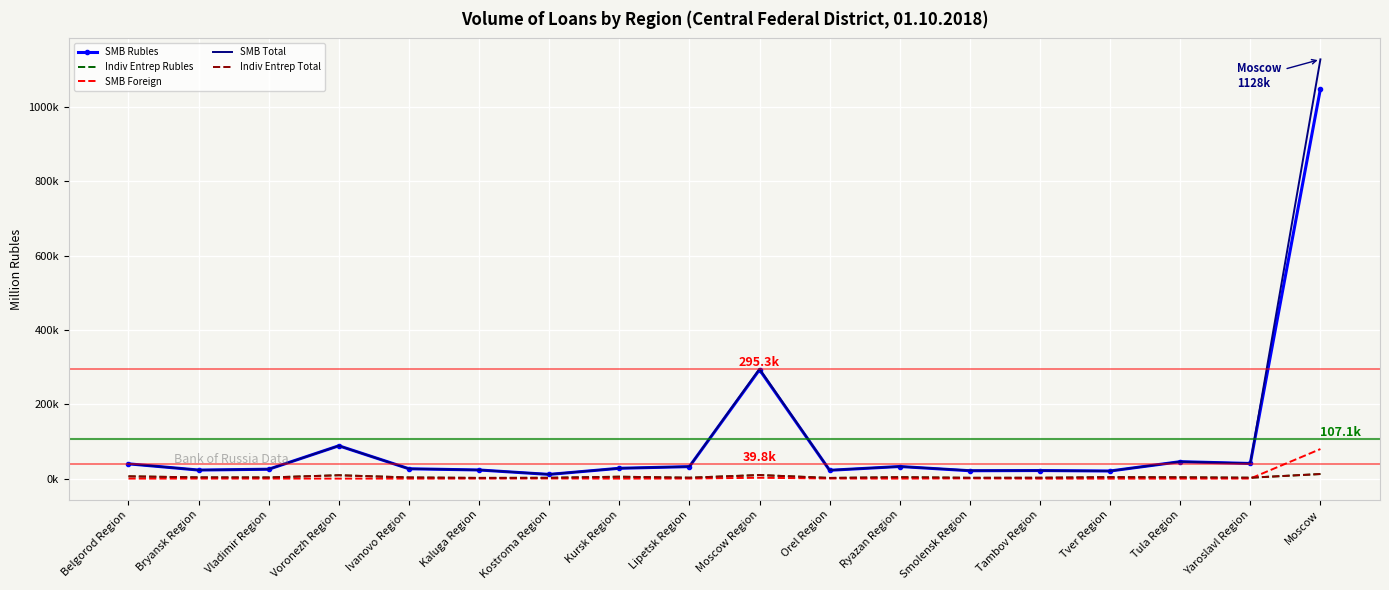

Reading left to right, extract all data points from this chart.

SMB Rubles: Belgorod Region=39760	Bryansk Region=23011	Vladimir Region=25230	Voronezh Region=88345	Ivanovo Region=26476	Kaluga Region=23198	Kostroma Region=11277	Kursk Region=27770	Lipetsk Region=32247	Moscow Region=292974	Orel Region=22368	Ryazan Region=32563	Smolensk Region=21177	Tambov Region=21710	Tver Region=20467	Tula Region=45587	Yaroslavl Region=40701	Moscow=1048679
Indiv Entrep Rubles: Belgorod Region=6164	Bryansk Region=3291	Vladimir Region=3092	Voronezh Region=9049	Ivanovo Region=3071	Kaluga Region=1893	Kostroma Region=2199	Kursk Region=5095	Lipetsk Region=2439	Moscow Region=9561	Orel Region=1803	Ryazan Region=3869	Smolensk Region=2173	Tambov Region=2309	Tver Region=3893	Tula Region=3554	Yaroslavl Region=2406	Moscow=12279
SMB Foreign: Belgorod Region=17	Bryansk Region=94	Vladimir Region=78	Voronezh Region=0	Ivanovo Region=0	Kaluga Region=122	Kostroma Region=352	Kursk Region=0	Lipetsk Region=190	Moscow Region=2277	Orel Region=243	Ryazan Region=0	Smolensk Region=593	Tambov Region=0	Tver Region=0	Tula Region=0	Yaroslavl Region=142	Moscow=79525
SMB Total: Belgorod Region=39777	Bryansk Region=23105	Vladimir Region=25308	Voronezh Region=88345	Ivanovo Region=26476	Kaluga Region=23319	Kostroma Region=11629	Kursk Region=27770	Lipetsk Region=32437	Moscow Region=295251	Orel Region=22611	Ryazan Region=32563	Smolensk Region=21769	Tambov Region=21710	Tver Region=20467	Tula Region=45587	Yaroslavl Region=40843	Moscow=1128204
Indiv Entrep Total: Belgorod Region=6164	Bryansk Region=3291	Vladimir Region=3092	Voronezh Region=9049	Ivanovo Region=3071	Kaluga Region=1893	Kostroma Region=2199	Kursk Region=5095	Lipetsk Region=2439	Moscow Region=9561	Orel Region=1803	Ryazan Region=3869	Smolensk Region=2173	Tambov Region=2309	Tver Region=3893	Tula Region=3554	Yaroslavl Region=2406	Moscow=12343